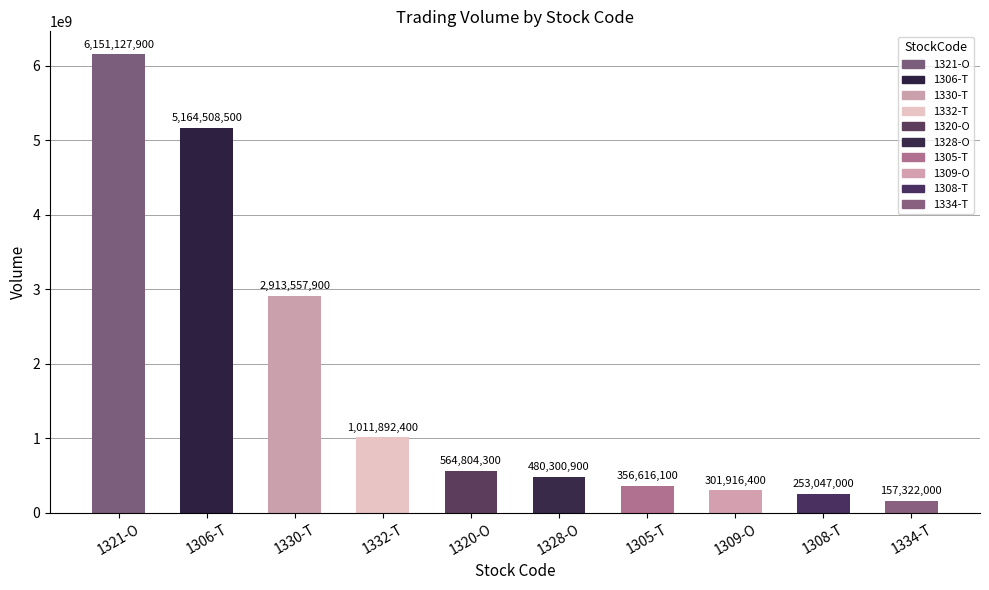

At which label is the value closest to 3154224950?

1330-T